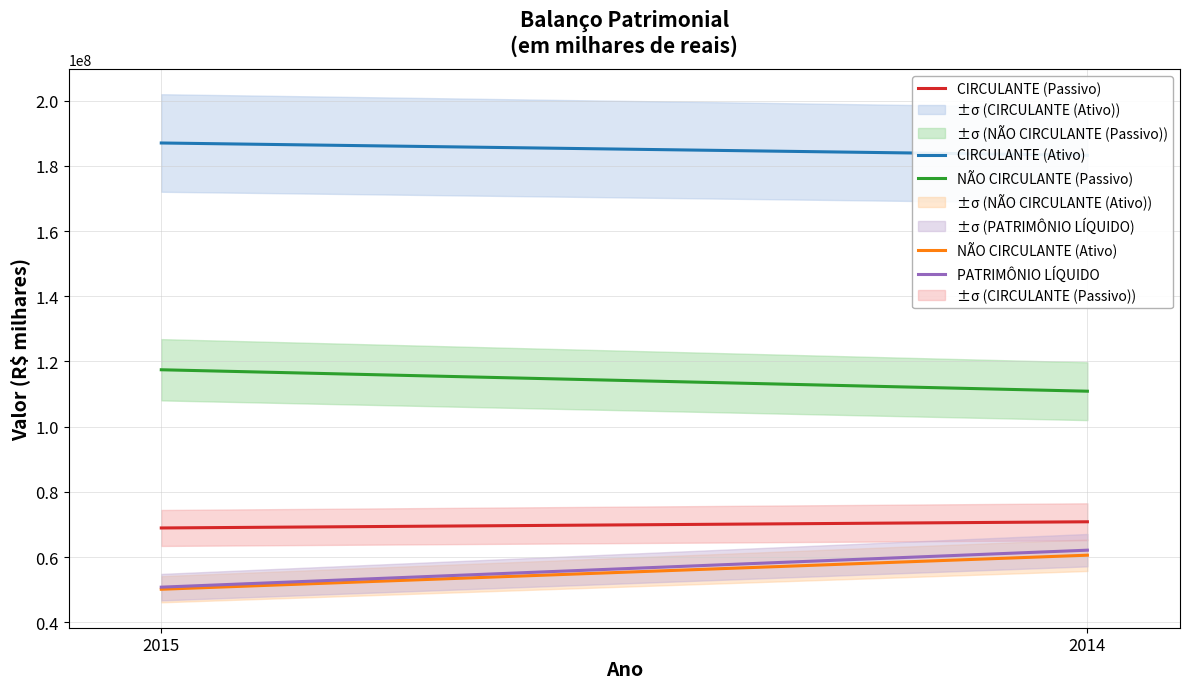

Reading left to right, transcribe all the data shown in this chart.

CIRCULANTE (Ativo): 2015=187009632.0	2014=183227568.0
NÃO CIRCULANTE (Ativo): 2015=50122948.0	2014=60567910.0
CIRCULANTE (Passivo): 2015=68920717.0	2014=70816120.0
NÃO CIRCULANTE (Passivo): 2015=117448424.0	2014=110871720.0
PATRIMÔNIO LÍQUIDO: 2015=50763439.0	2014=62106638.0